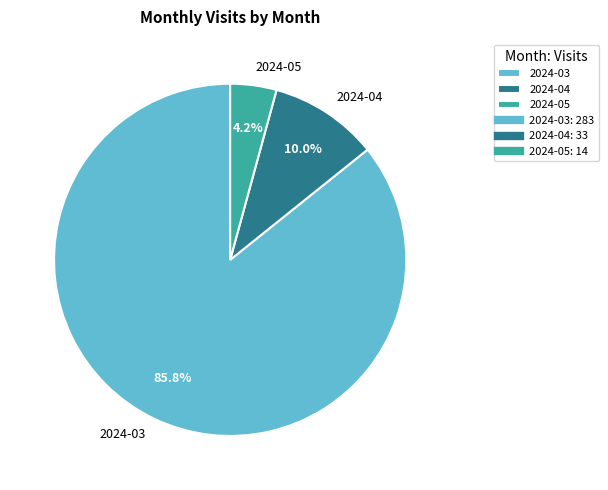

True or false: 2024-05 accounts for 4% of the total.

True